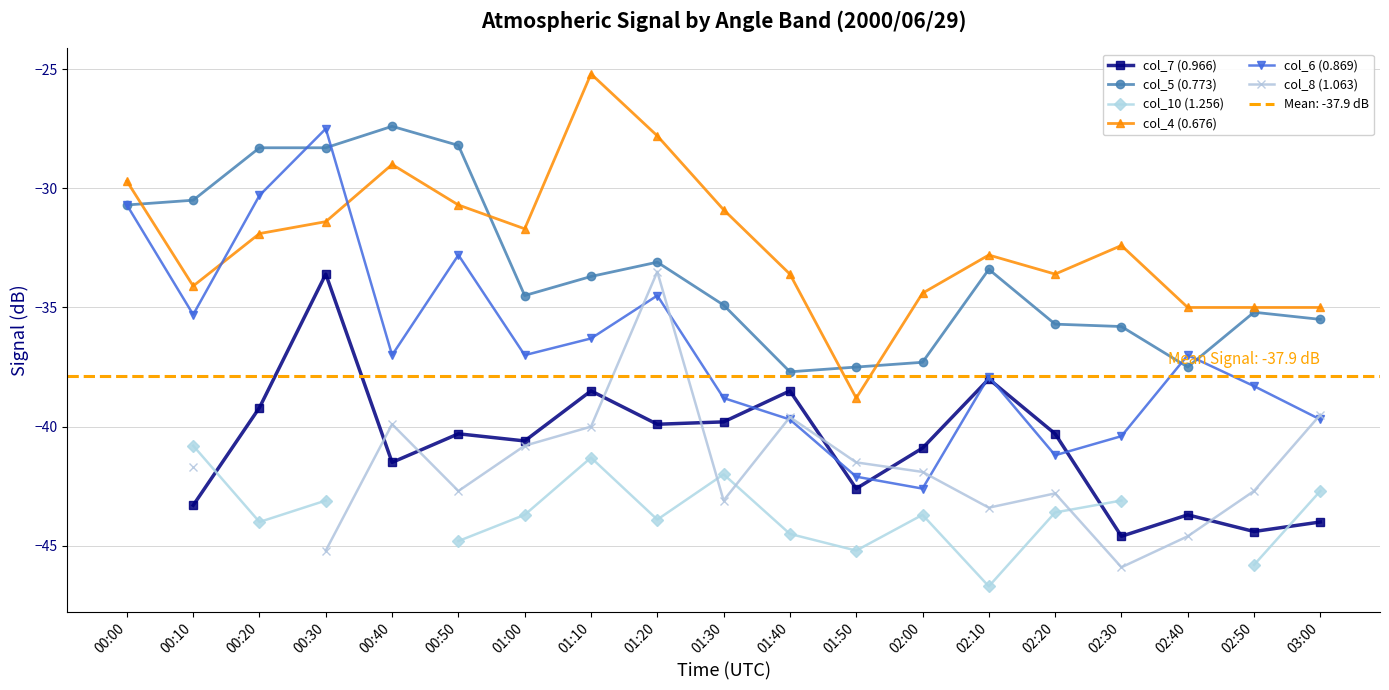

True or false: col_4 (0.676) has a value of -22.4 at 02:50.

False